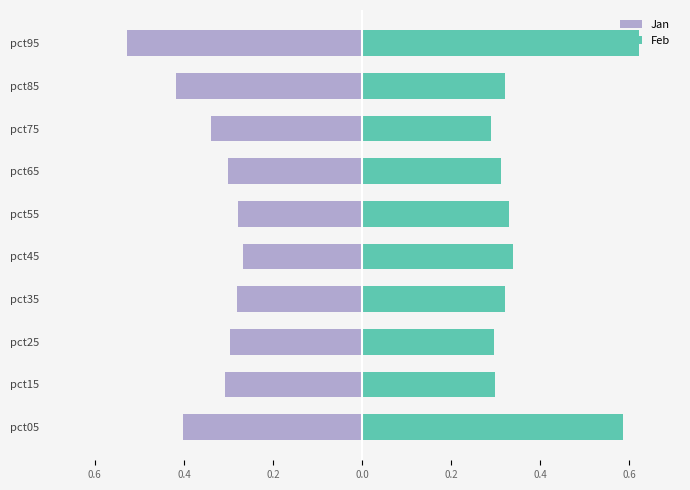

What is the highest value of the Jan series?

-0.3